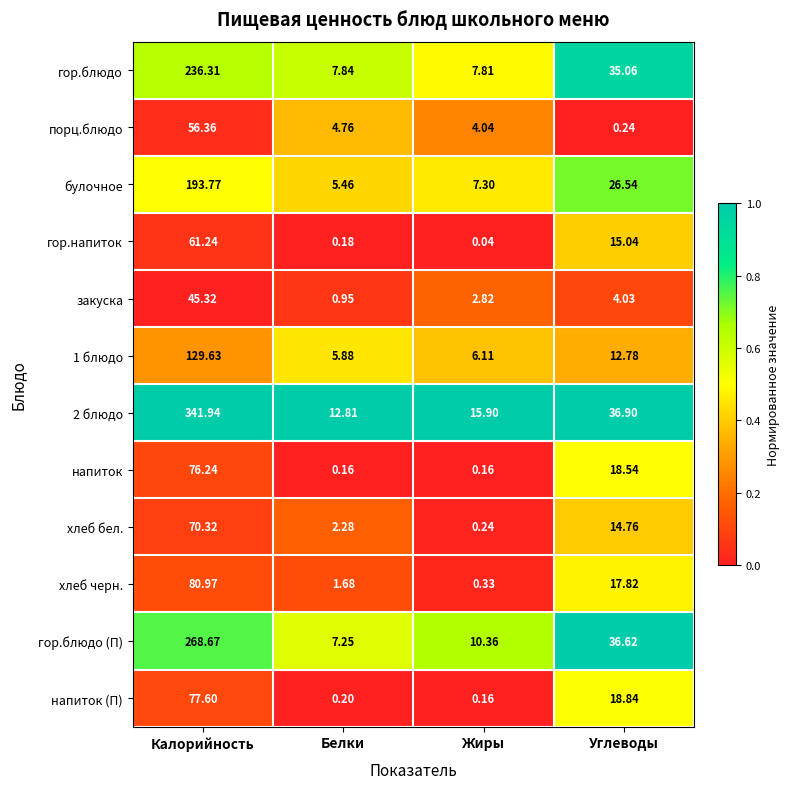

List the series in order of their peak value, highest first.

2 блюдо, гор.блюдо (П), гор.блюдо, булочное, 1 блюдо, хлеб черн., напиток (П), напиток, хлеб бел., гор.напиток, порц.блюдо, закуска